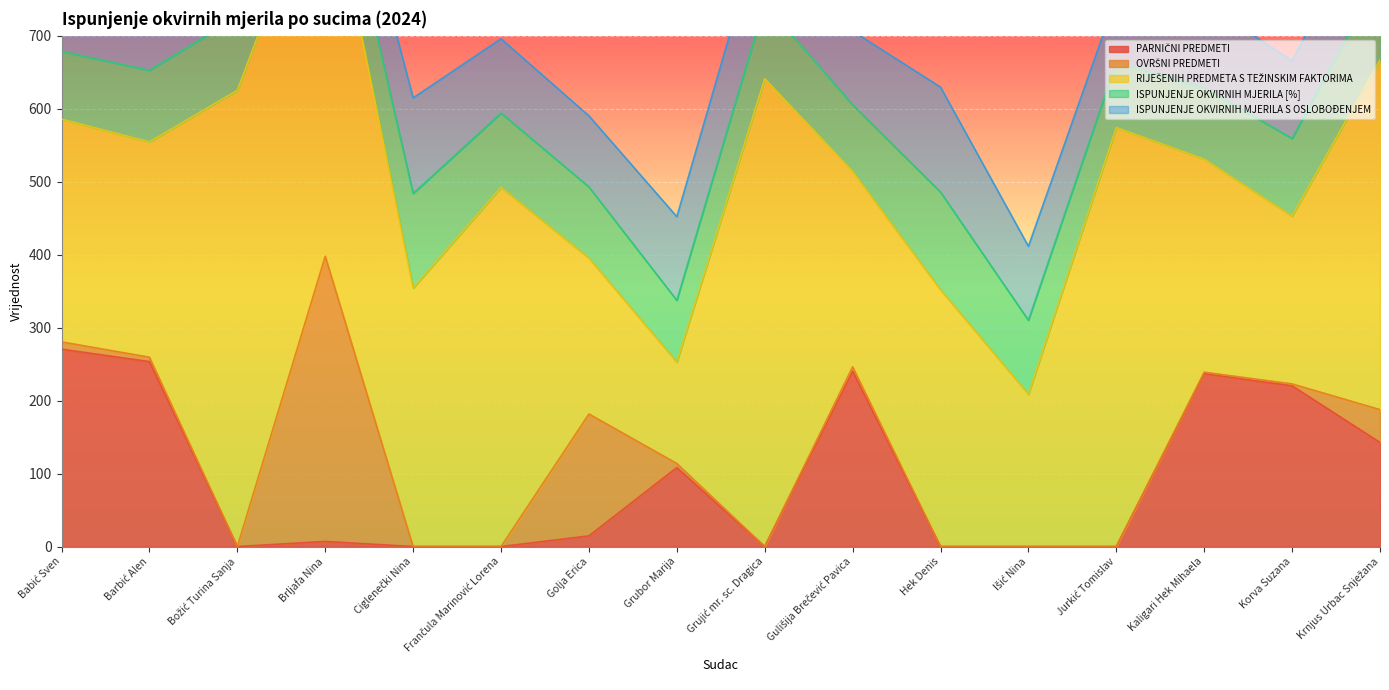

True or false: RIJEŠENIH PREDMETA S TEŽINSKIM FAKTORIMA and OVRŠNI PREDMETI cross at least once.

False